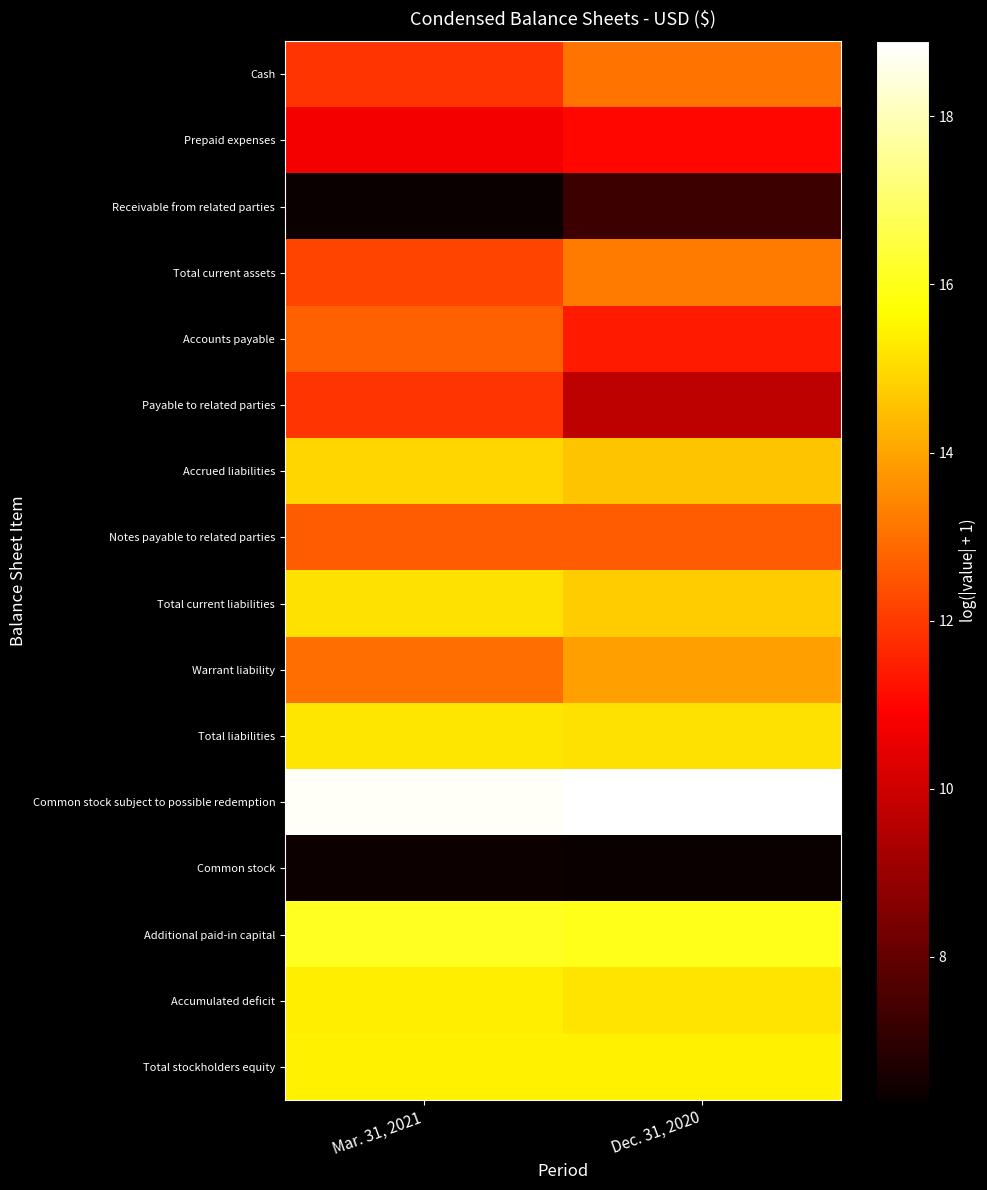

Between Mar. 31, 2021 and Dec. 31, 2020, which is larger?

Dec. 31, 2020